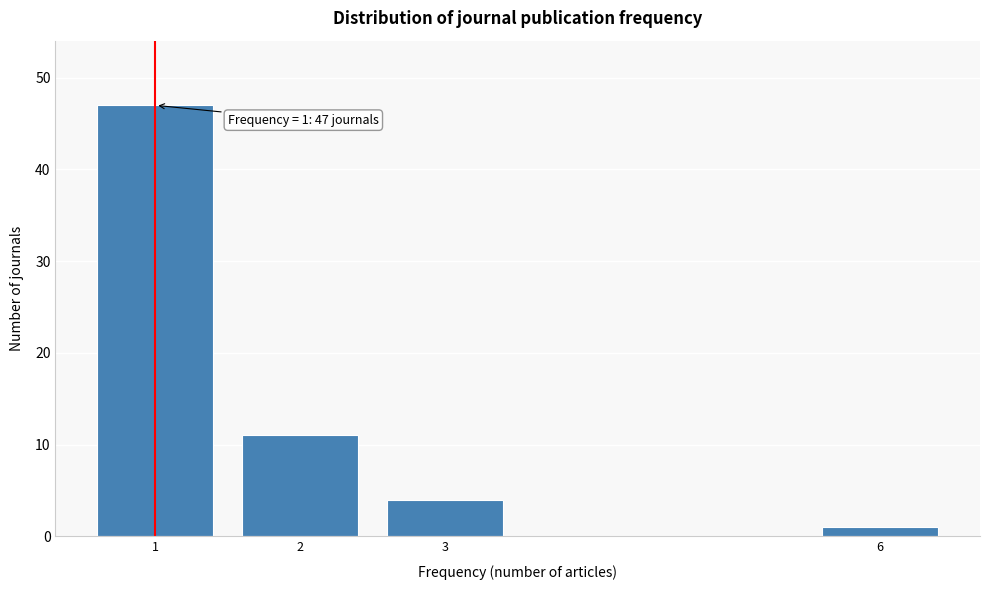

Reading left to right, what are all the values shown in this chart?

47	11	4	1